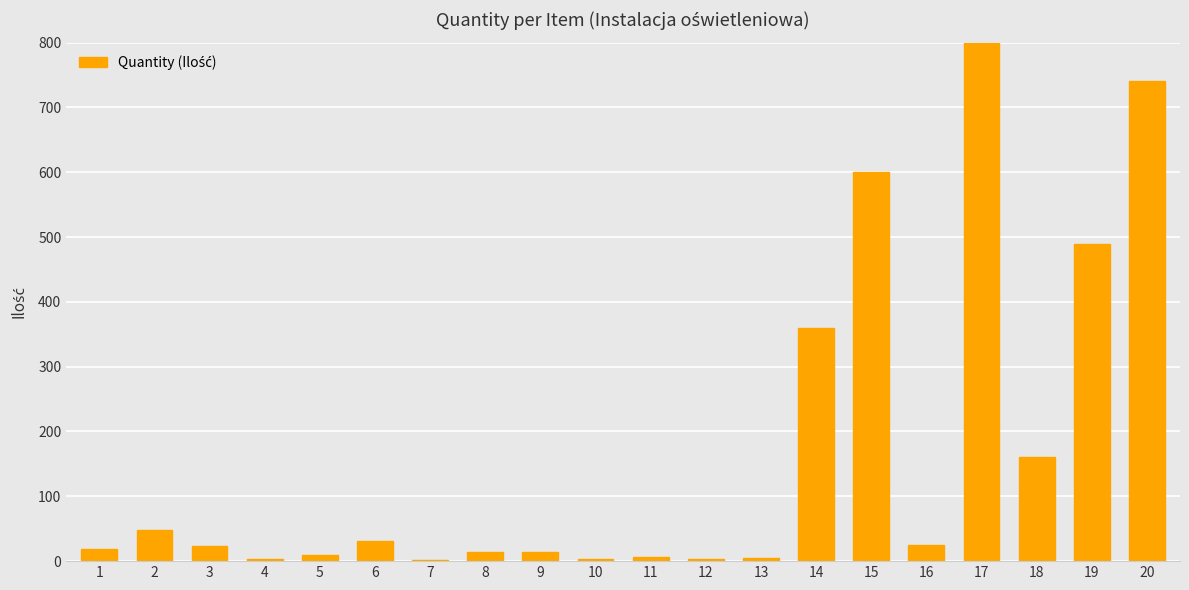

At which label does the data first exceed 24?

2